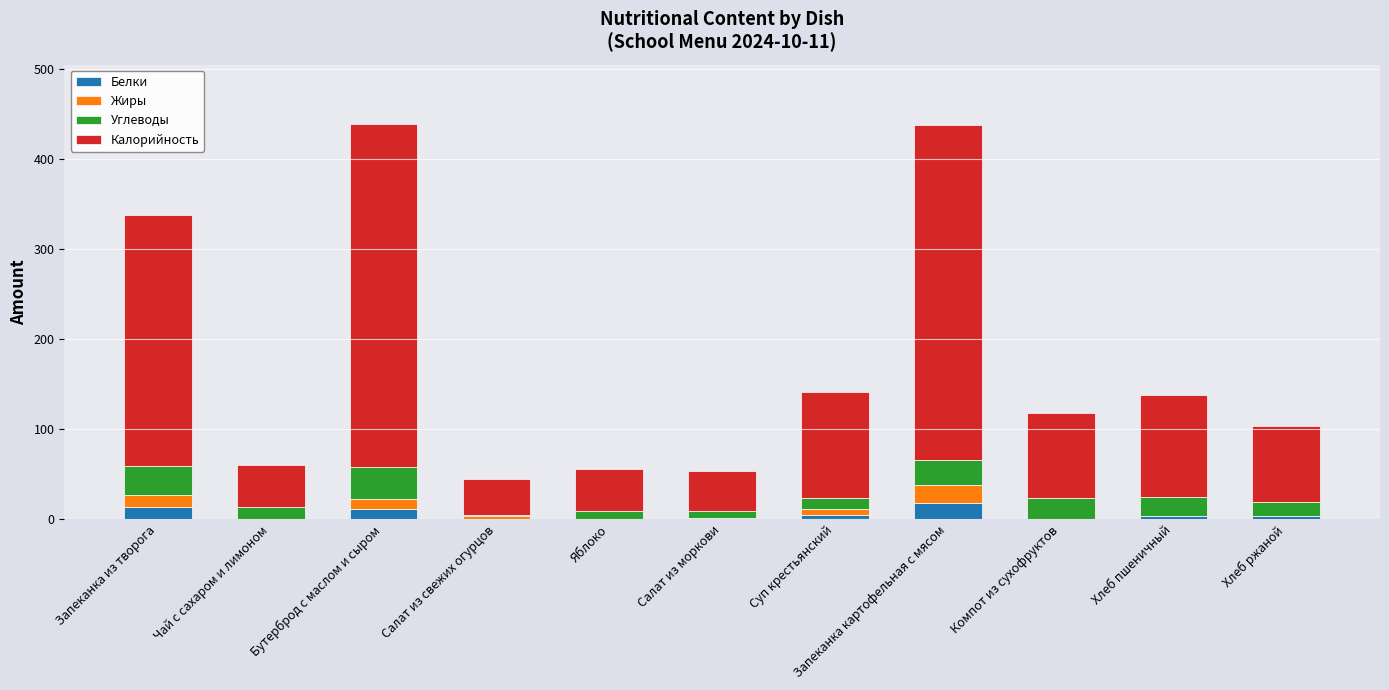

What is the sum of all Белки values?

54